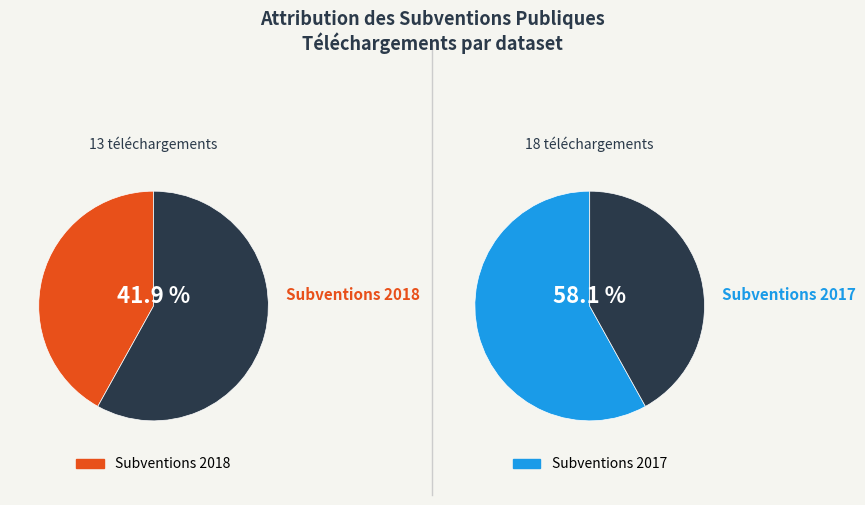

To the nearest percent, what is the difference between the largest and smallest slice percentages?

16%